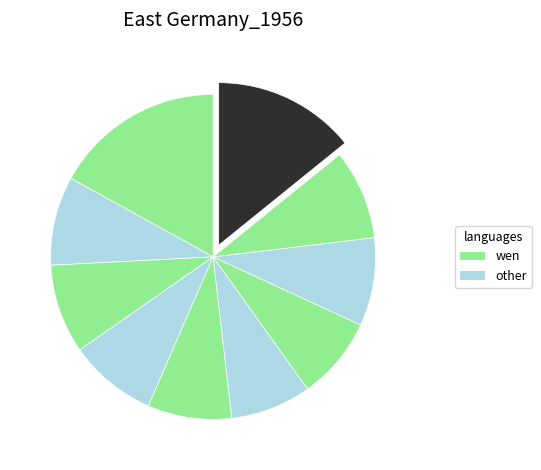

How many slices are in this pie chart?

10